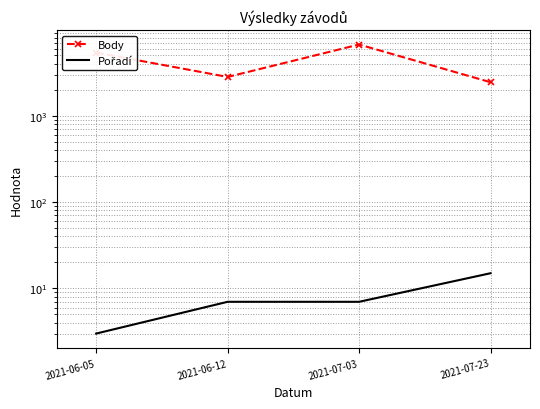

The Body series shows 2444 at 2021-07-23. True or false?

True